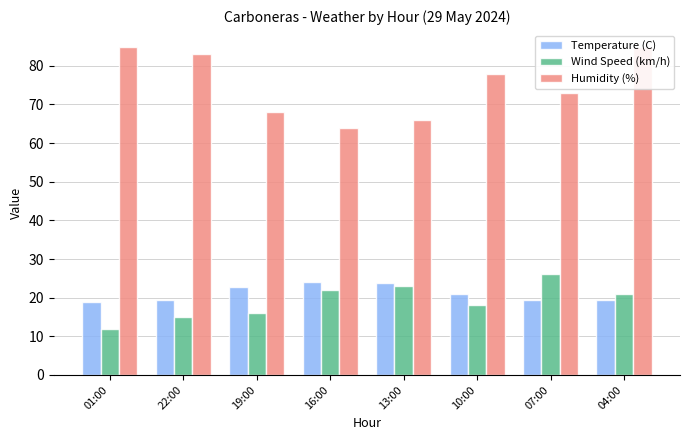

Is the value of Temperature (C) at 16:00 greater than the value of Humidity (%) at 22:00?

No